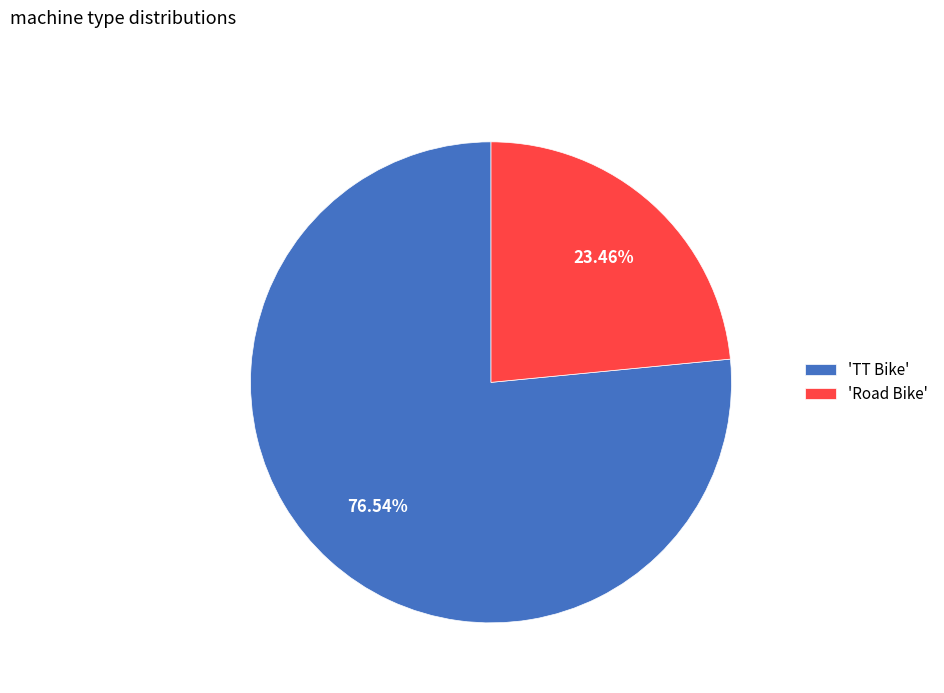

Count the number of slices in the pie.

2